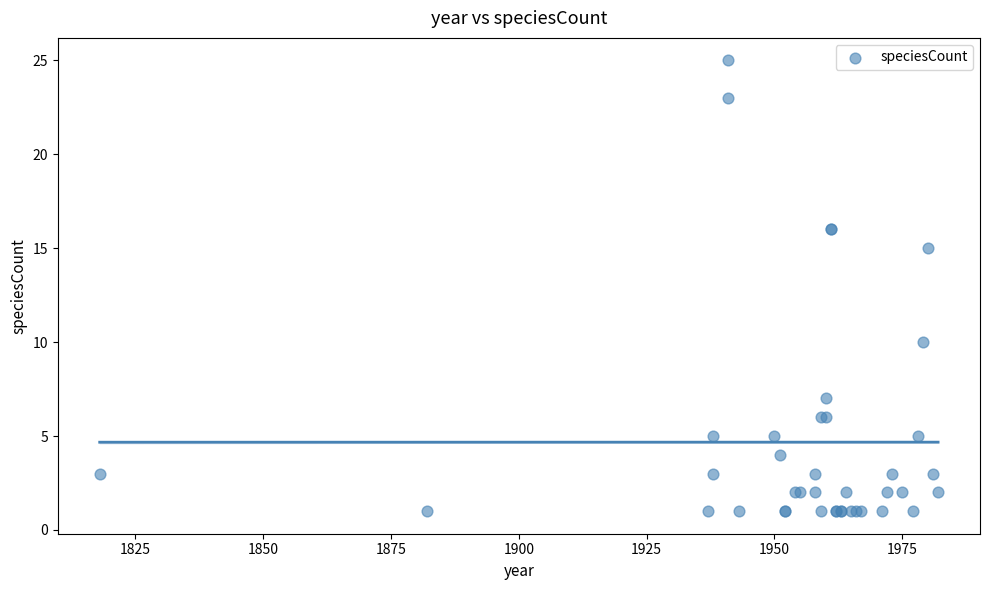

What Y value in the scatter plot is closest to 13?

15